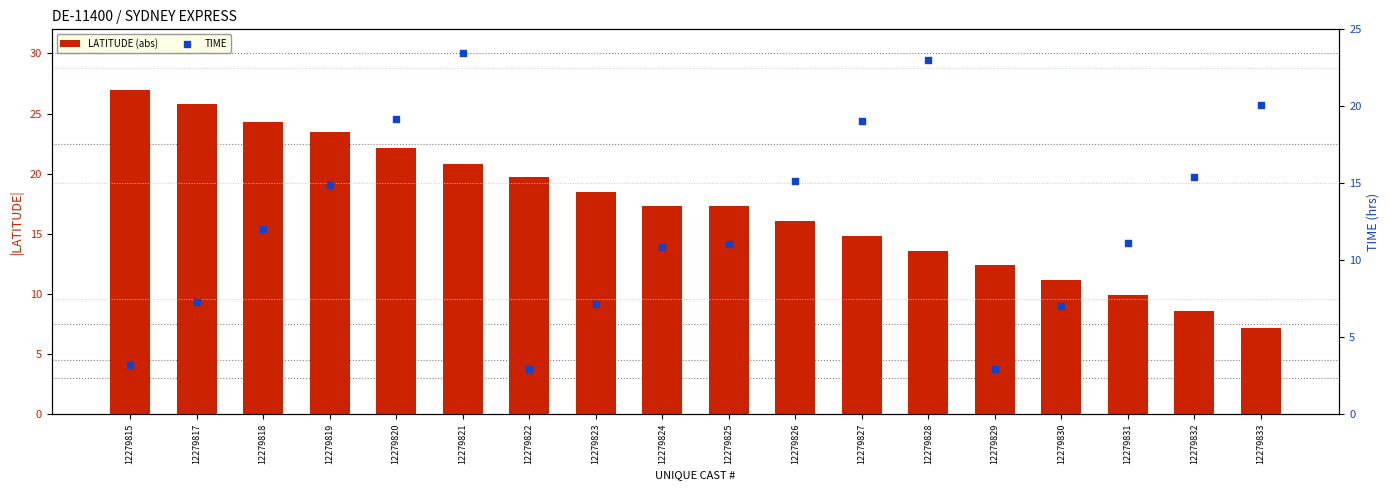

At which category is the sum across all series the highest?

12279821